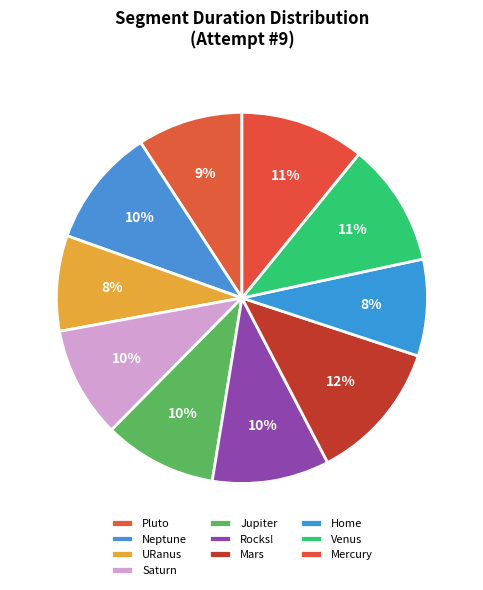

Which slice is the largest?

Mars